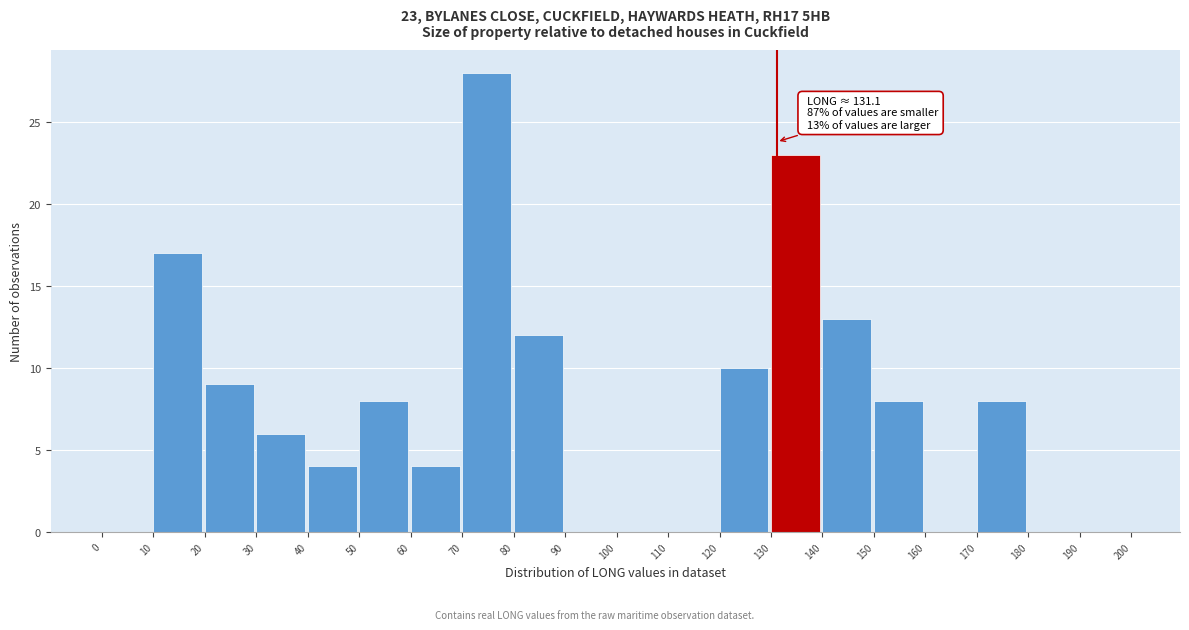

Over which range of the x-axis is the bar tallest?

70 to 80